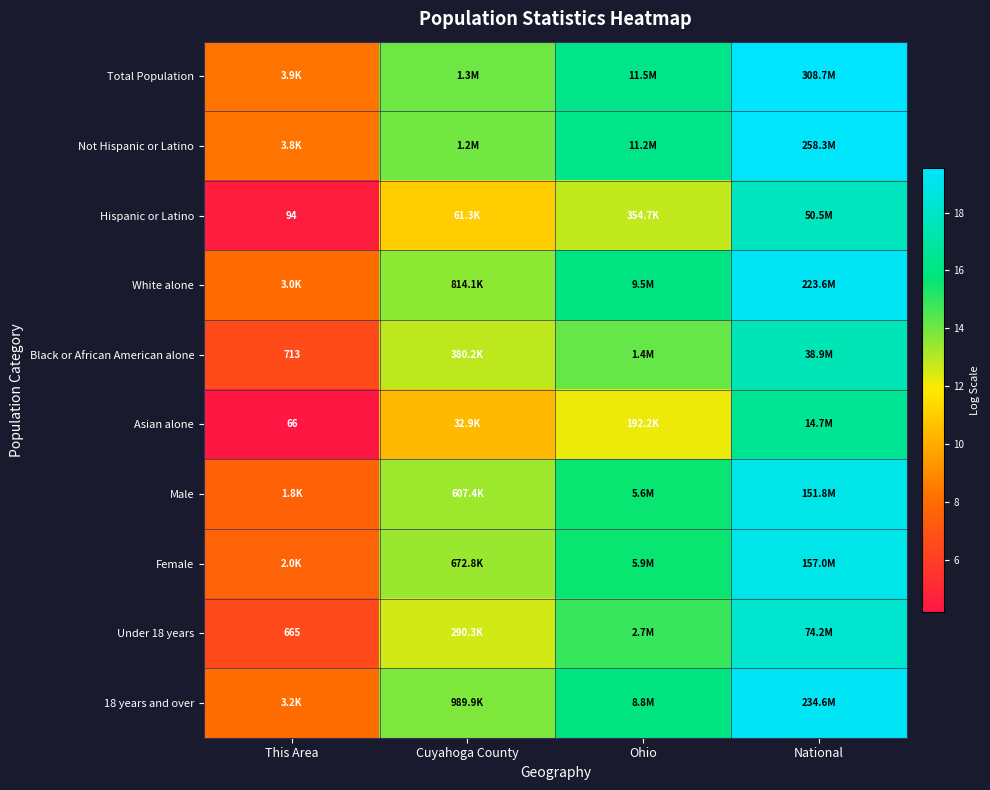

Where is Asian alone nearest to the value 10?

Cuyahoga County